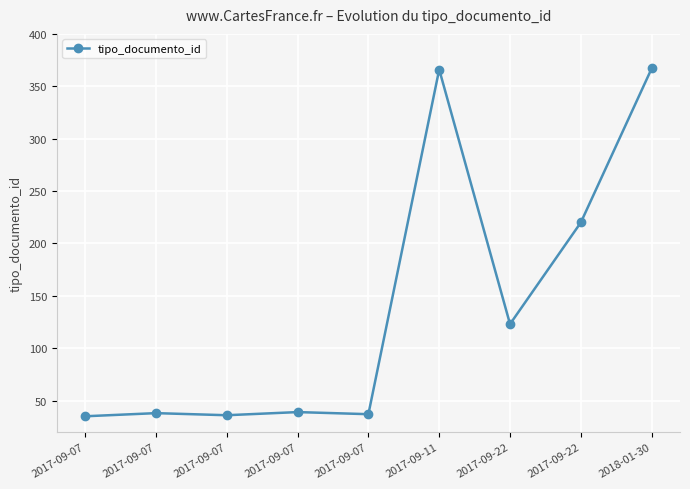

List the labels in order of value, largest first.

2018-01-30, 2017-09-11, 2017-09-22, 2017-09-22, 2017-09-07, 2017-09-07, 2017-09-07, 2017-09-07, 2017-09-07